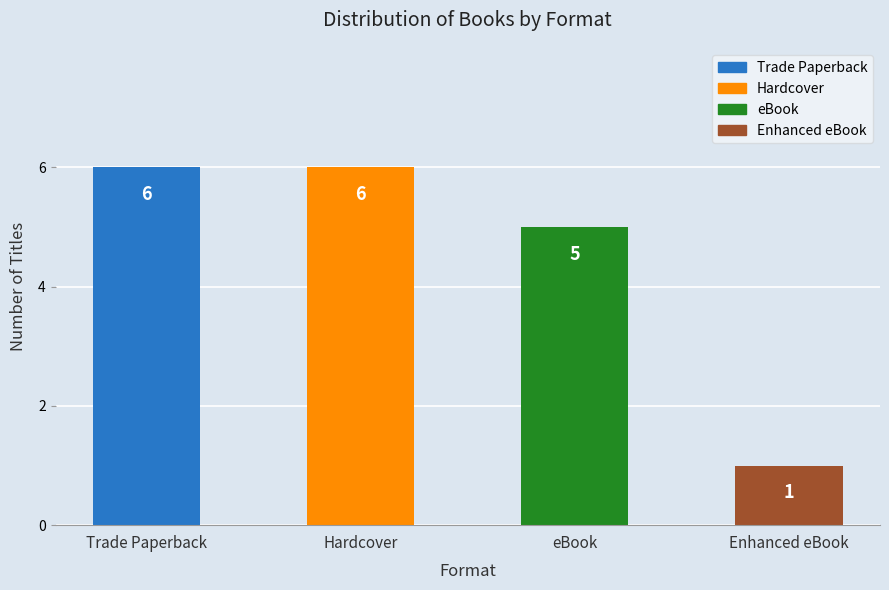

True or false: the data shows 5 at eBook.

True